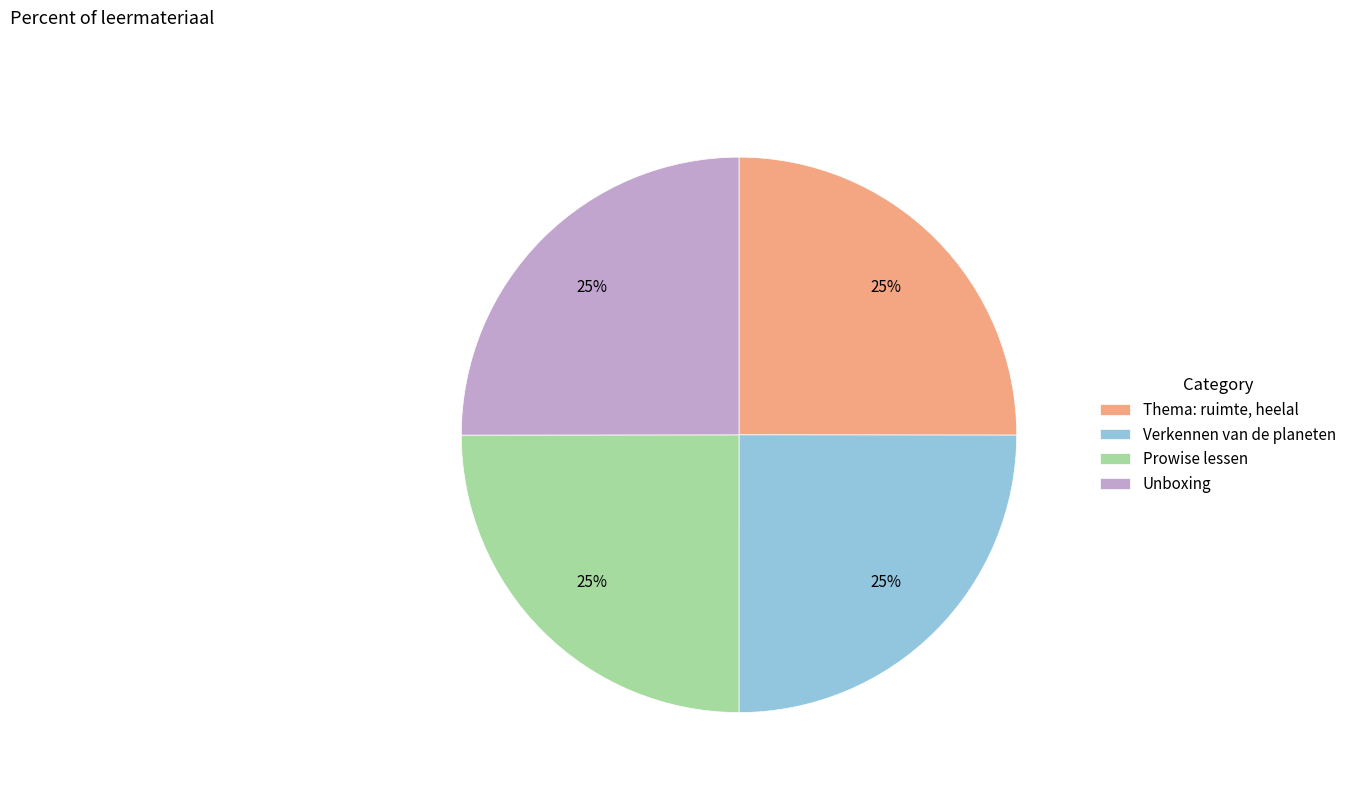

Approximately how many times larger is the value at Prowise lessen compared to Thema: ruimte, heelal?

1.0